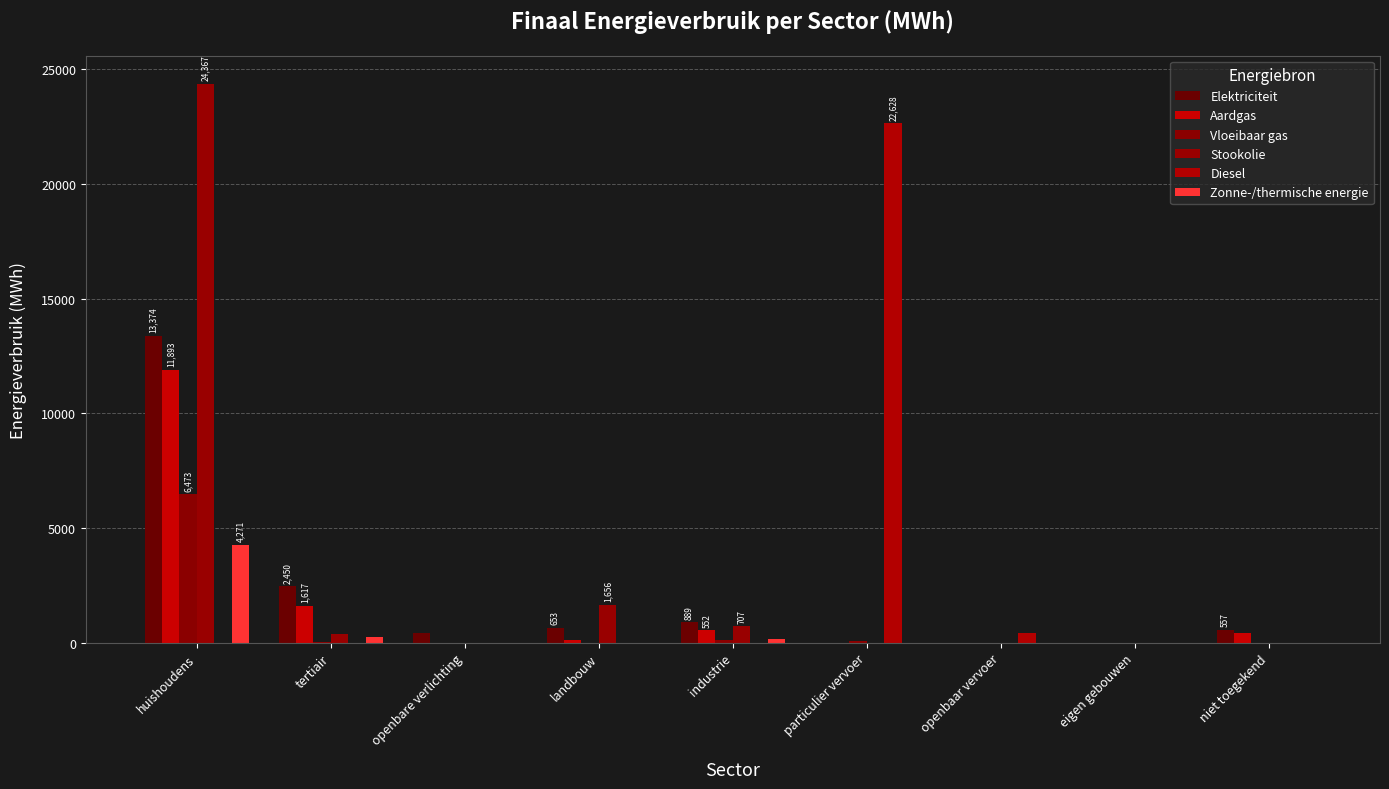

Are the bars grouped side by side (vs. stacked)?

Yes